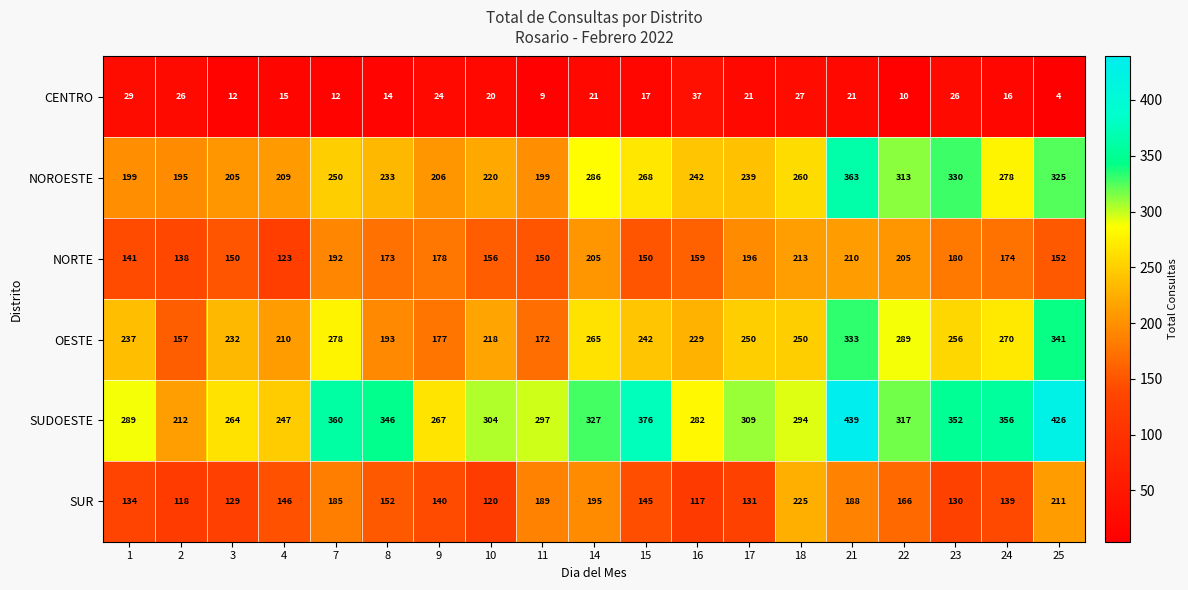

What is the average value of the NORTE series?

171